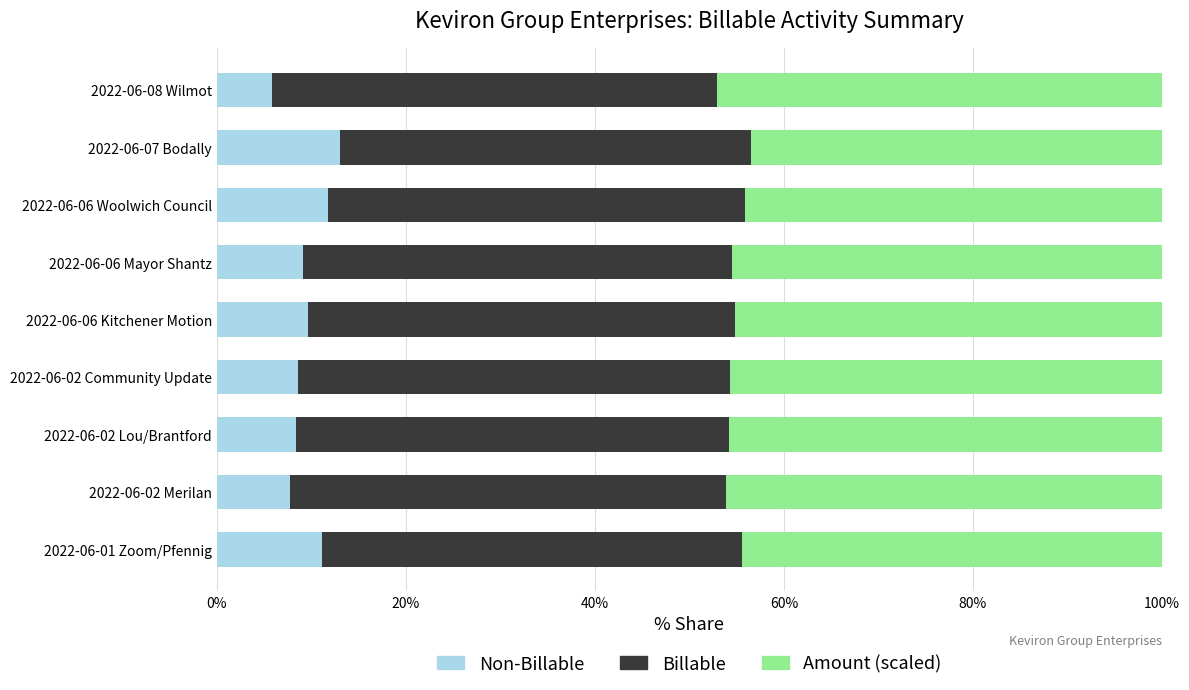

What is the total value across all series at 2022-06-06 Woolwich Council?

100.0